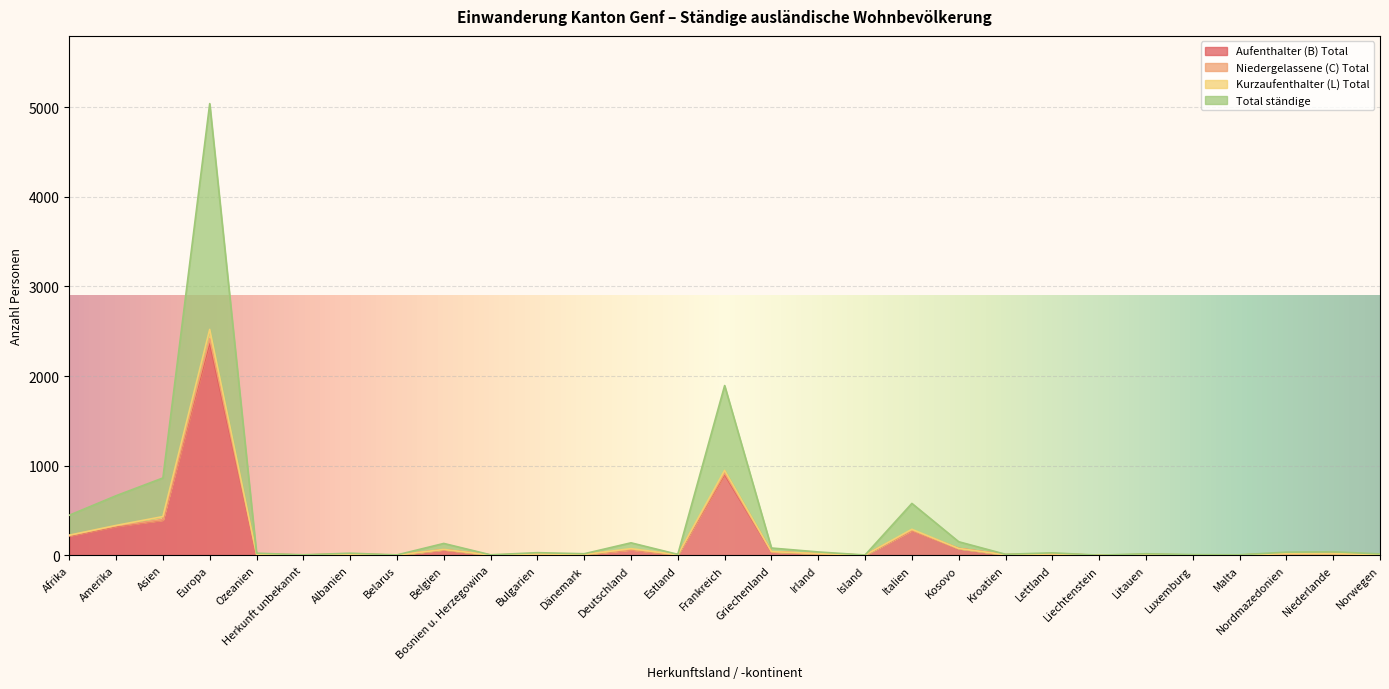

Does the chart display data point markers on the line(s)?

No